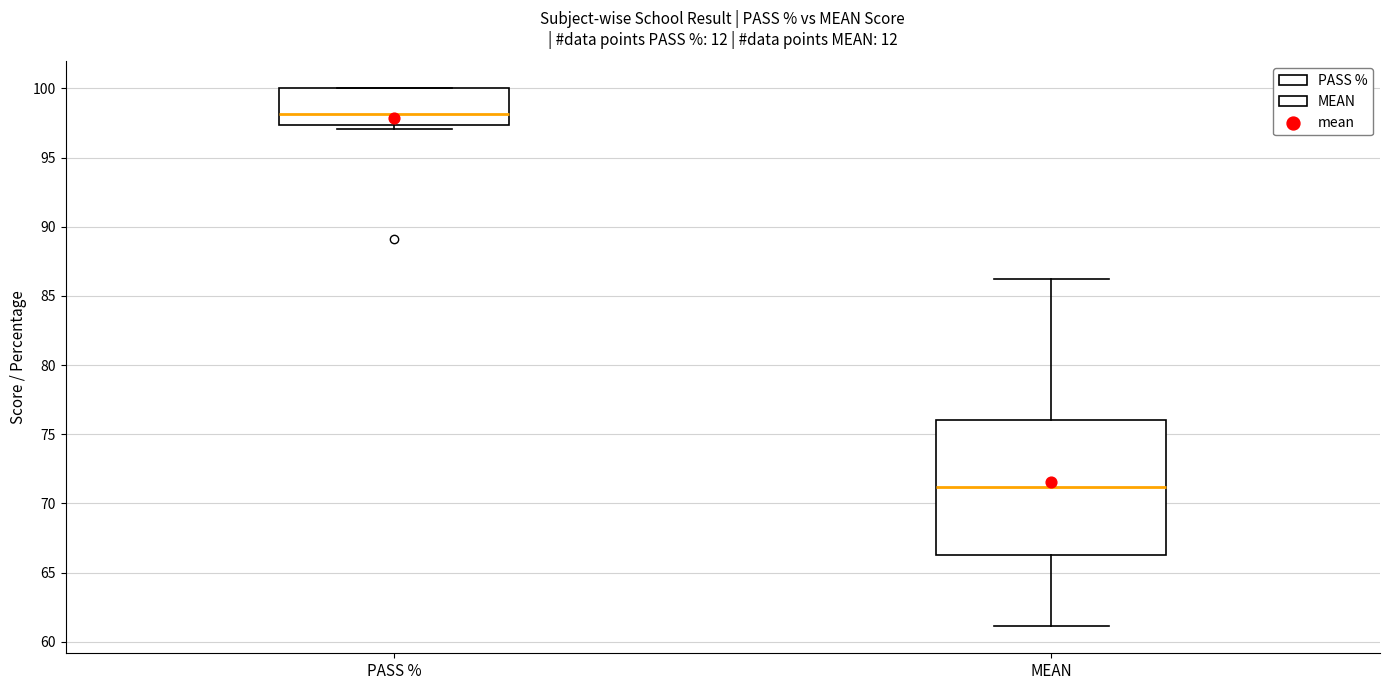

Which box is the tallest, from its lower edge to its upper edge?

MEAN